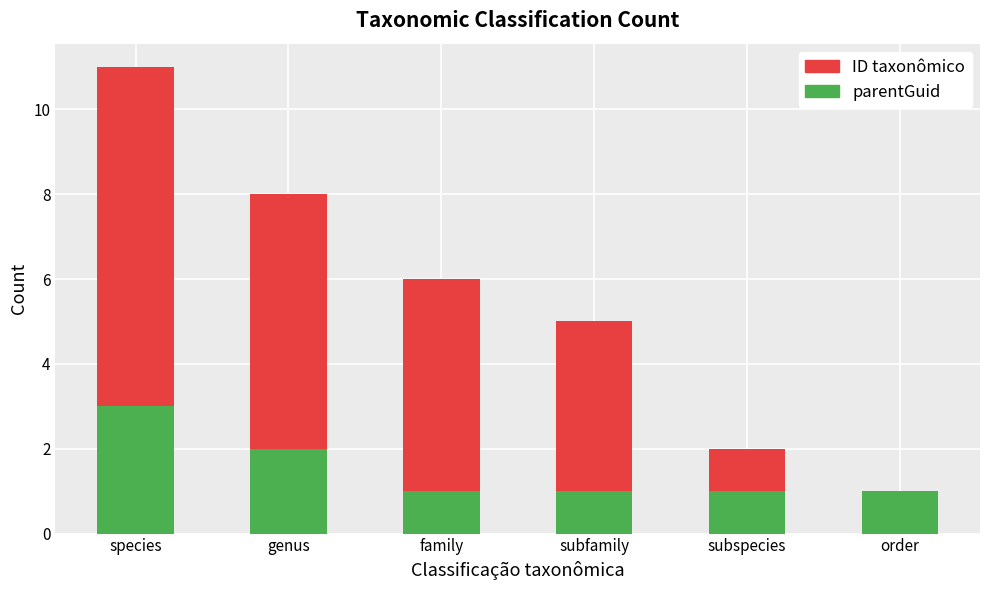

What is the approximate value of parentGuid at family?

1